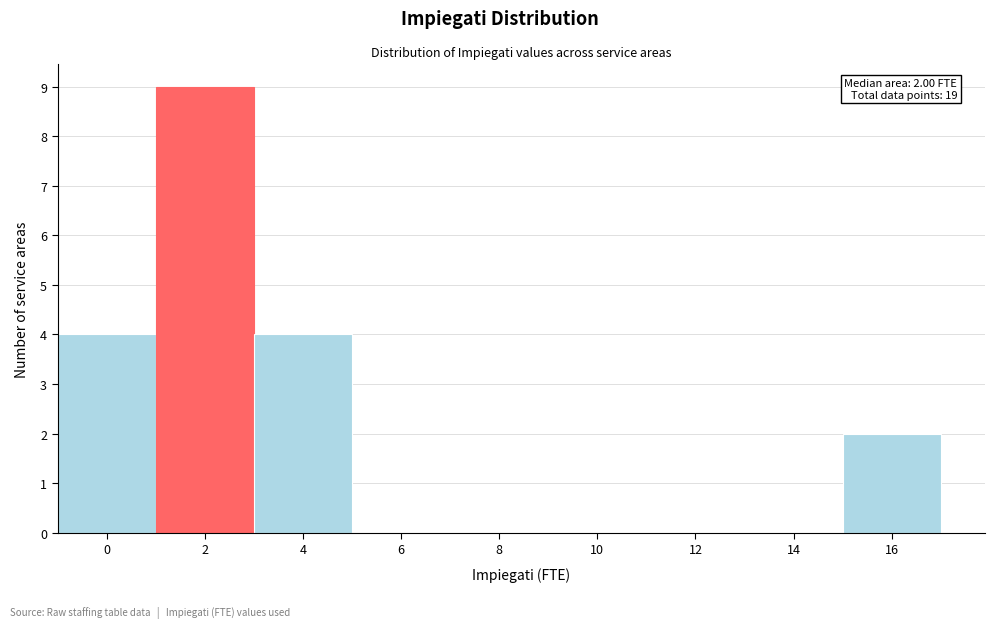

Reading left to right, what are all the values shown in this chart?

0=4	2=9	4=4	6=0	8=0	10=0	12=0	14=0	16=2